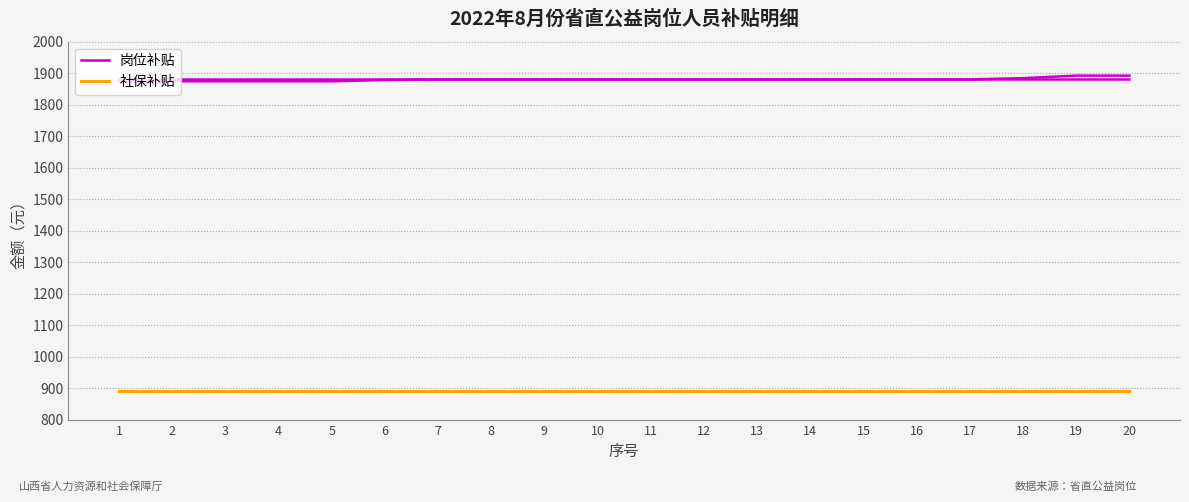

True or false: 社保补贴 and 岗位补贴 intersect in this chart.

False